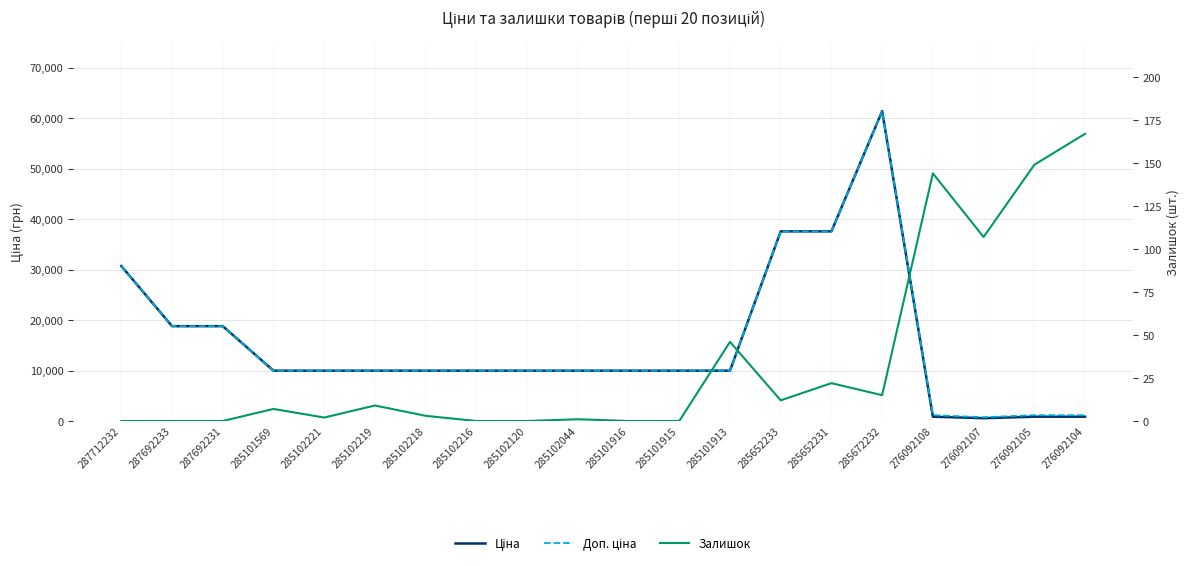

At which label does Ціна first exceed 9974?

287712232